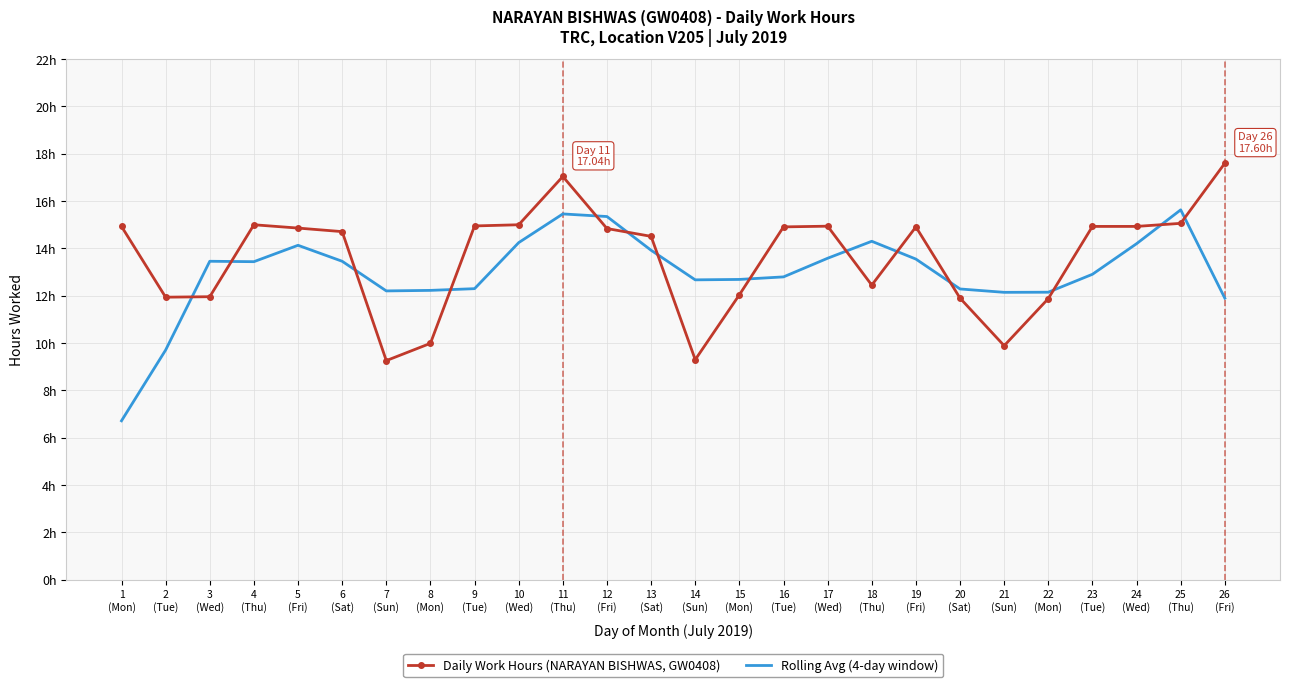

What is the average value of the Rolling Avg (4-day window) series?

13.0